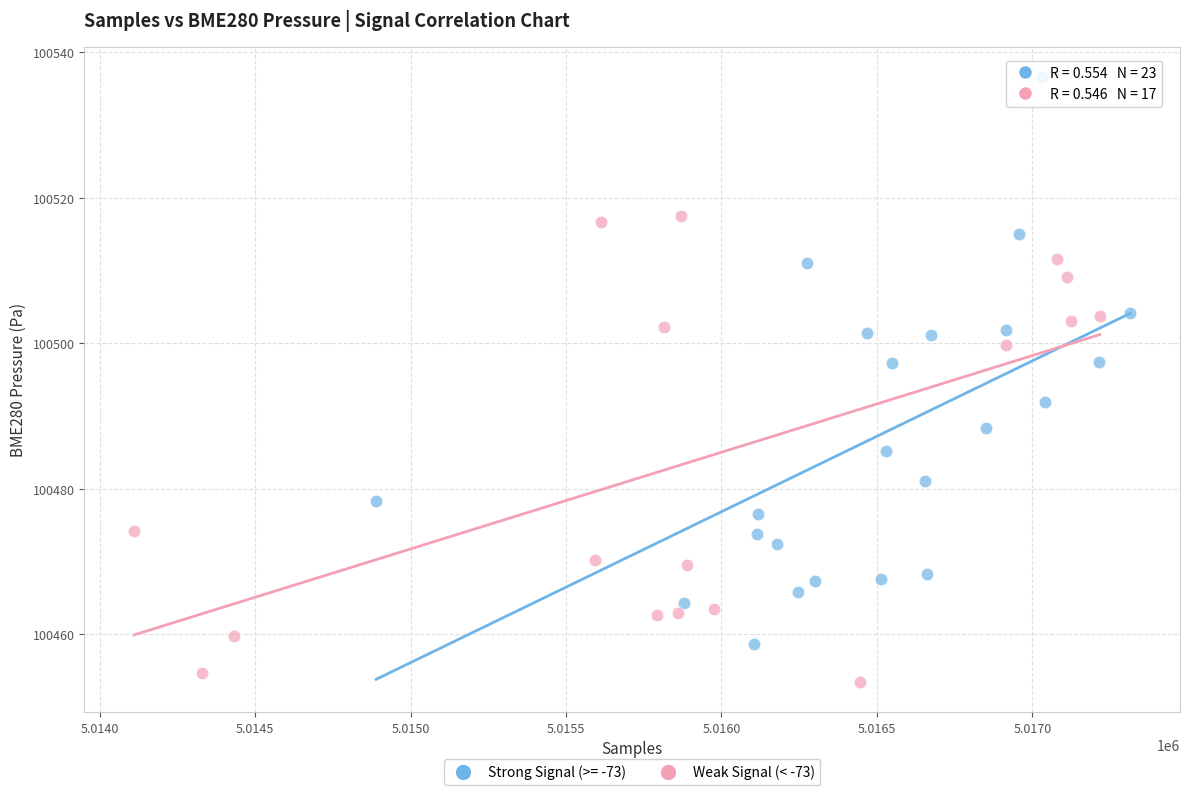

Which series contains the highest Y value?

Strong Signal (>= -73)